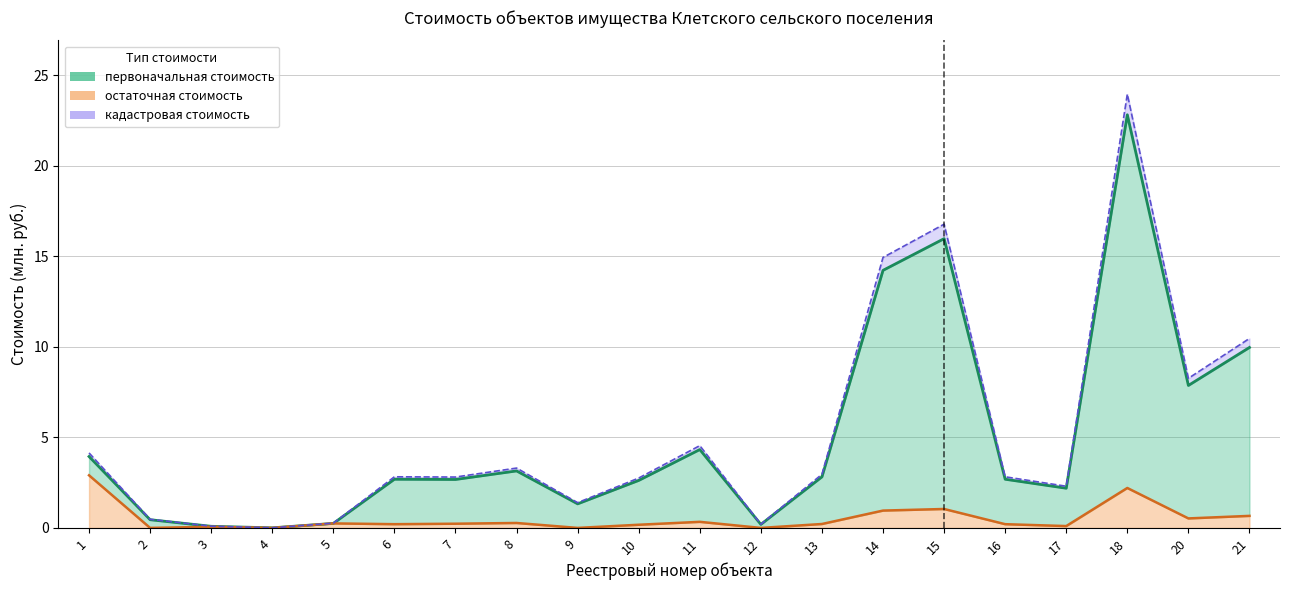

Does the chart display data point markers on the line(s)?

No